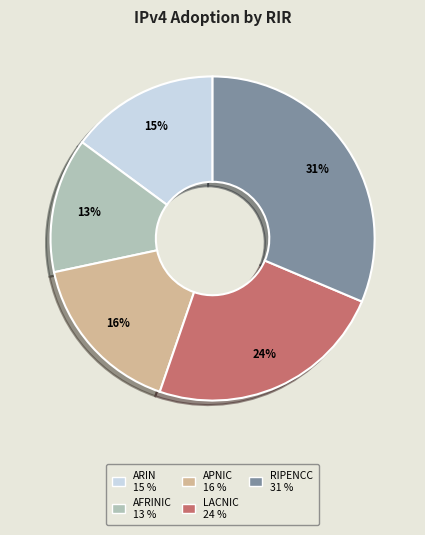

Is there a majority slice in this chart?

No